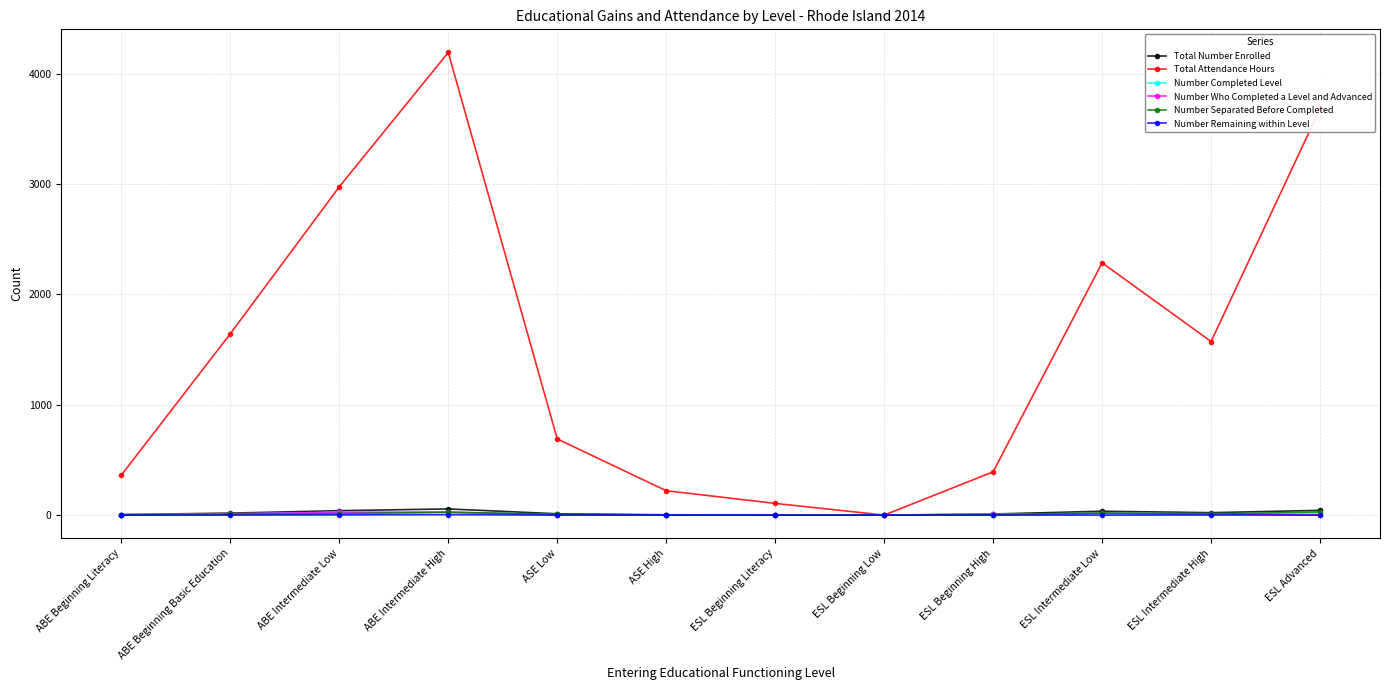

How many lines are shown in the chart?

6